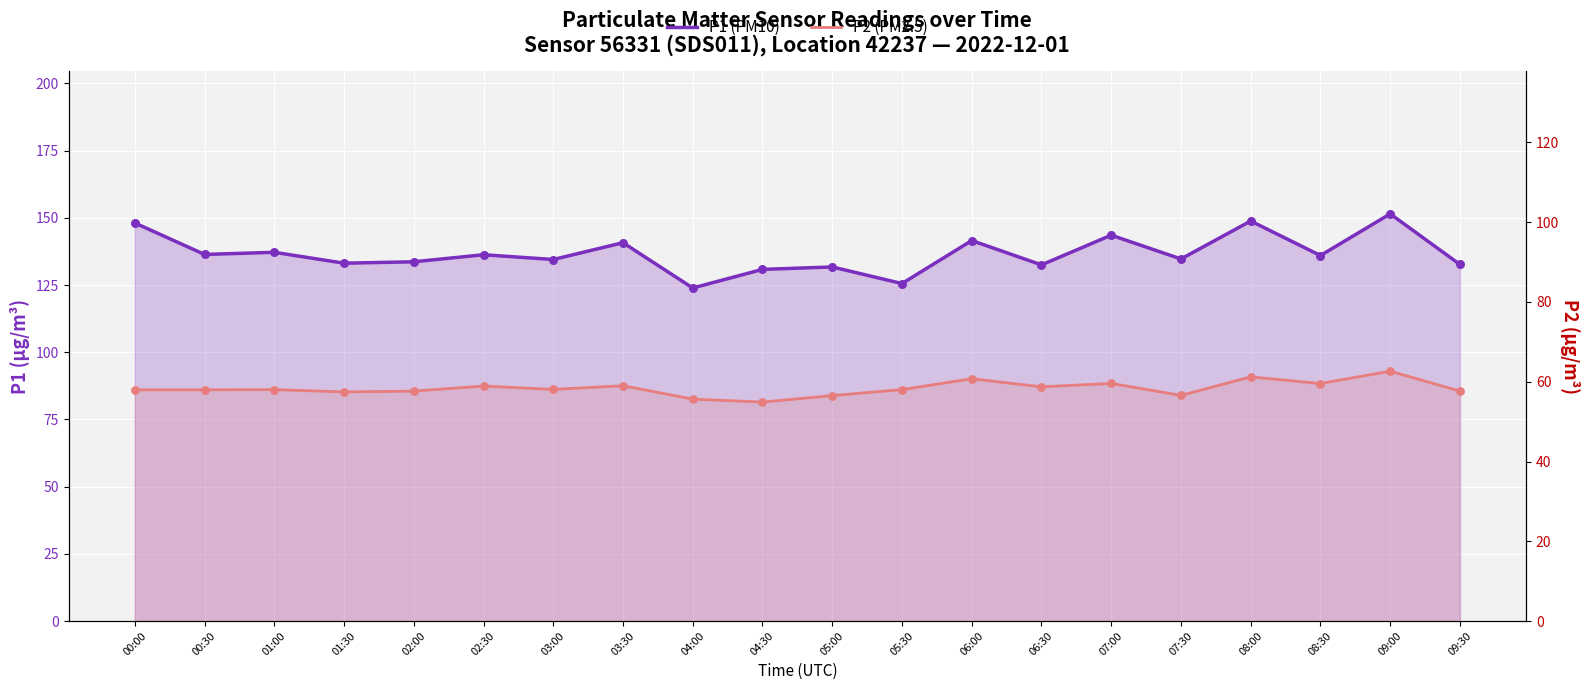

At how many categories does at least one series exceed 144?

3